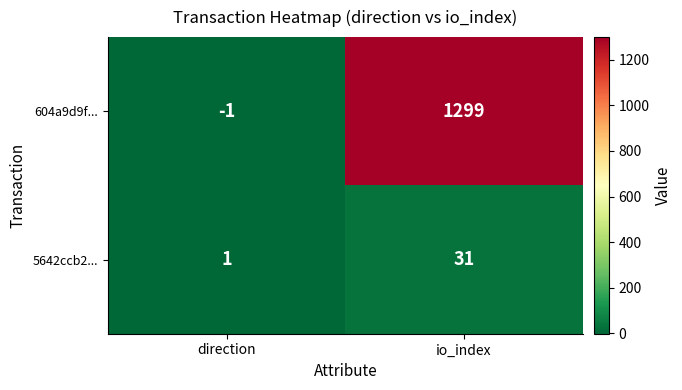

What is the sum of the 604a9d9f... values at io_index and direction?

1298